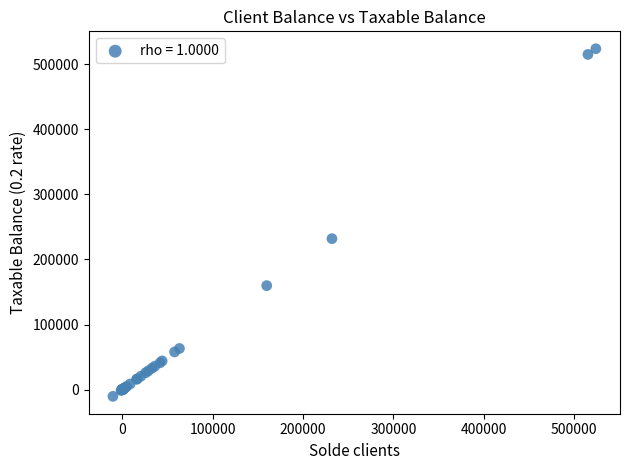

What Y value in the scatter plot is closest to 256795?

231978.0